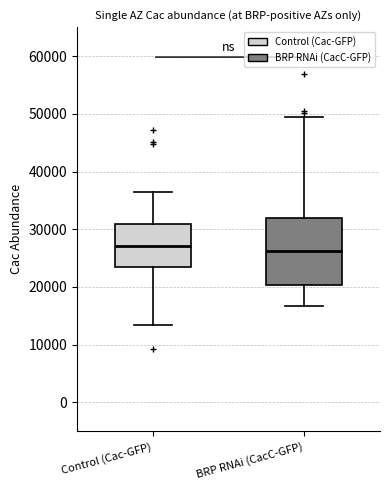

Reading left to right, read every box against the y-axis: the position of its median line, the range the box covers, and the ends of its whiskers. The values are not printed on the chart, so give them approximately, as read against the axis.

Control (Cac-GFP): median 27000, box 23000 to 31000, whiskers 13000 to 36000
BRP RNAi (CacC-GFP): median 26000, box 20000 to 32000, whiskers 17000 to 49000